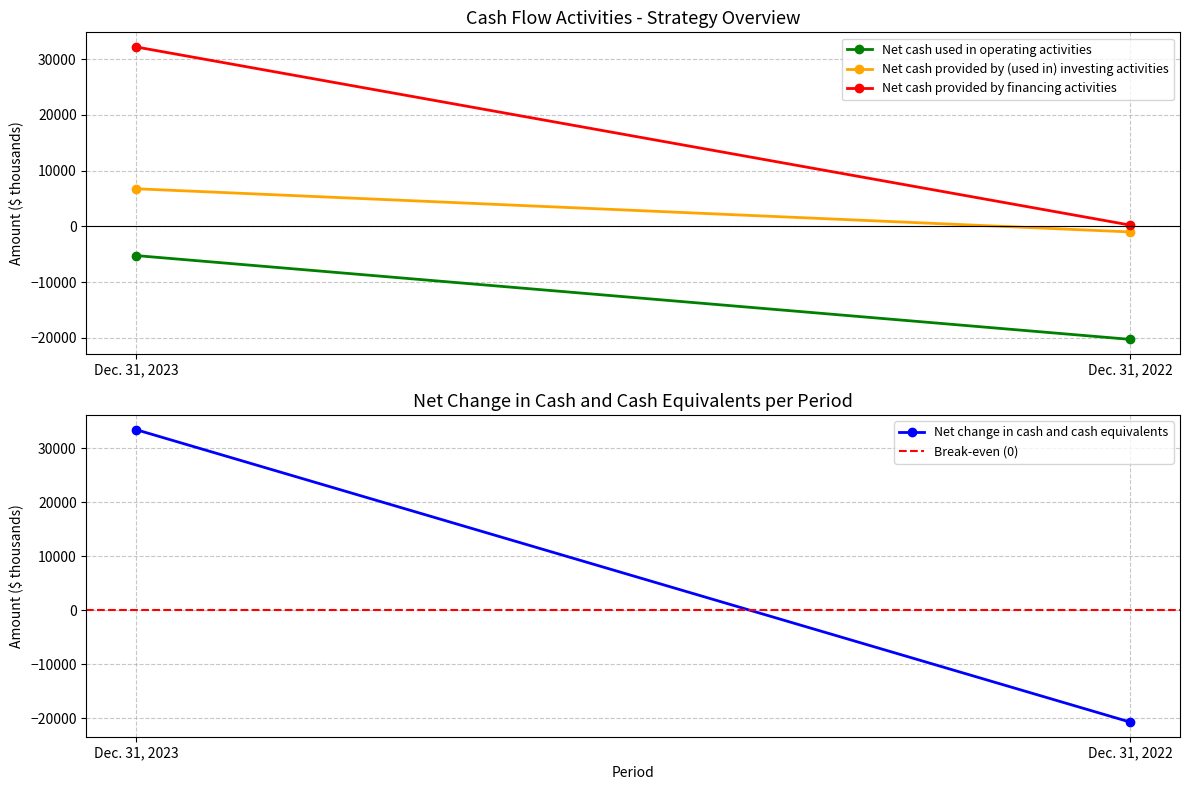

Reading left to right, list all the values displayed in this chart.

Net cash used in operating activities: Dec. 31, 2023=-5249	Dec. 31, 2022=-20280
Net cash provided by (used in) investing activities: Dec. 31, 2023=6734	Dec. 31, 2022=-1010
Net cash provided by financing activities: Dec. 31, 2023=32166	Dec. 31, 2022=217
Net change in cash and cash equivalents: Dec. 31, 2023=33460	Dec. 31, 2022=-20678
Break-even (0): Dec. 31, 2023=0	Dec. 31, 2022=0